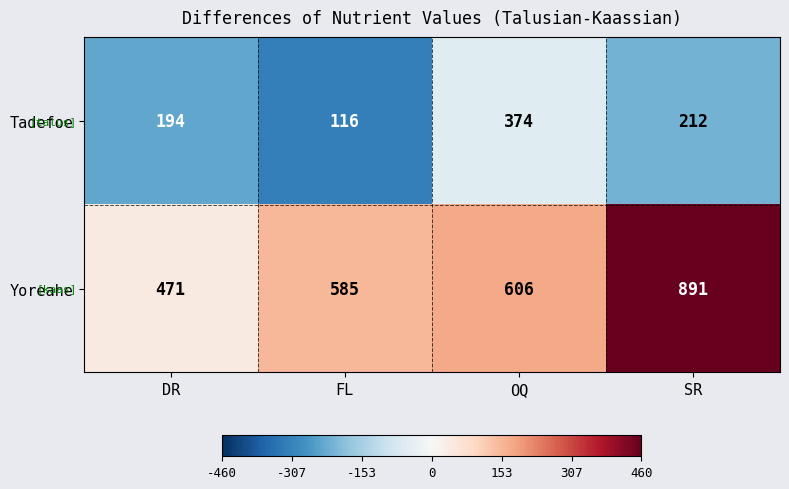

At which label is Yoreahe closest to 681?

OQ